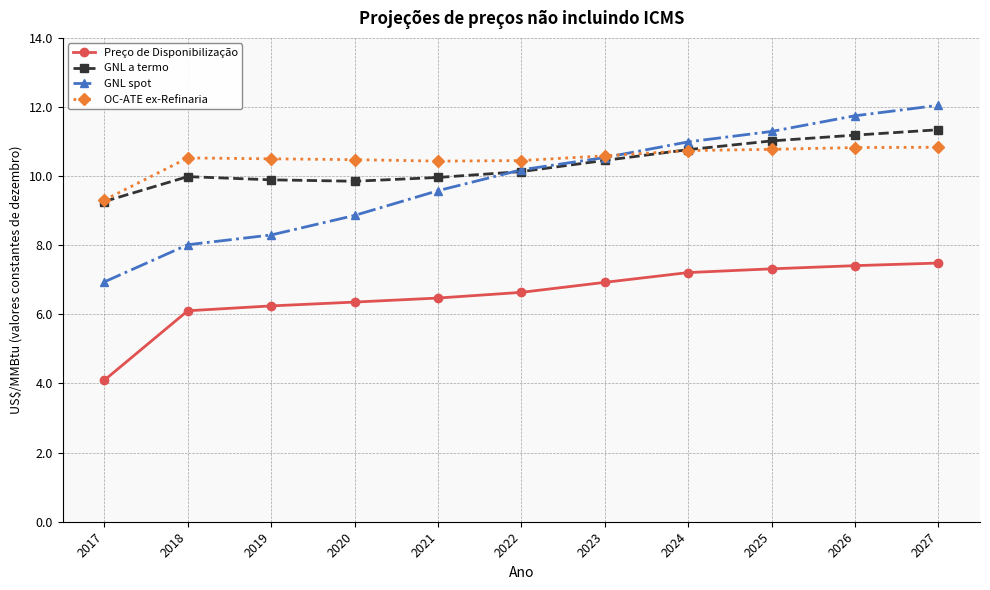

Rank the series by their maximum value, from highest to lowest.

GNL spot, GNL a termo, OC-ATE ex-Refinaria, Preço de Disponibilização